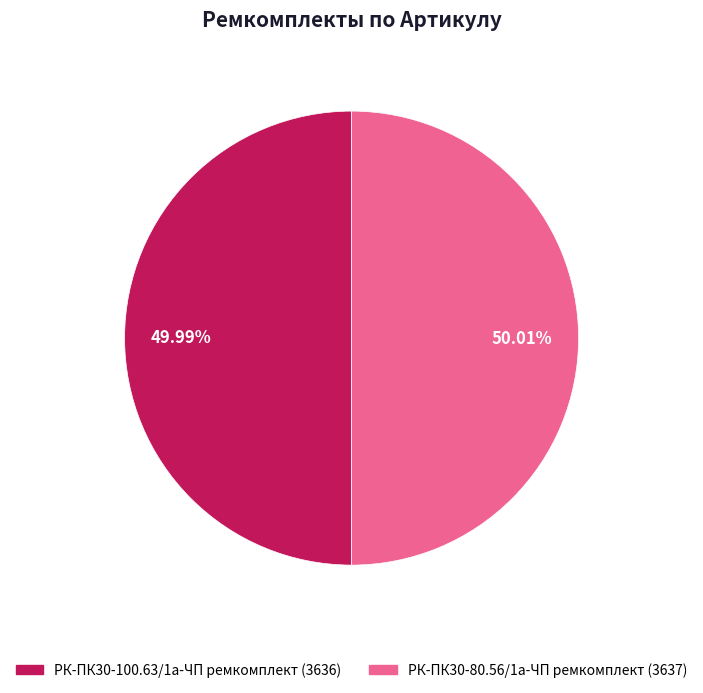

Approximately how many times larger is the value at РК-ПК30-100.63/1а-ЧП ремкомплект compared to РК-ПК30-80.56/1а-ЧП ремкомплект?

1.0